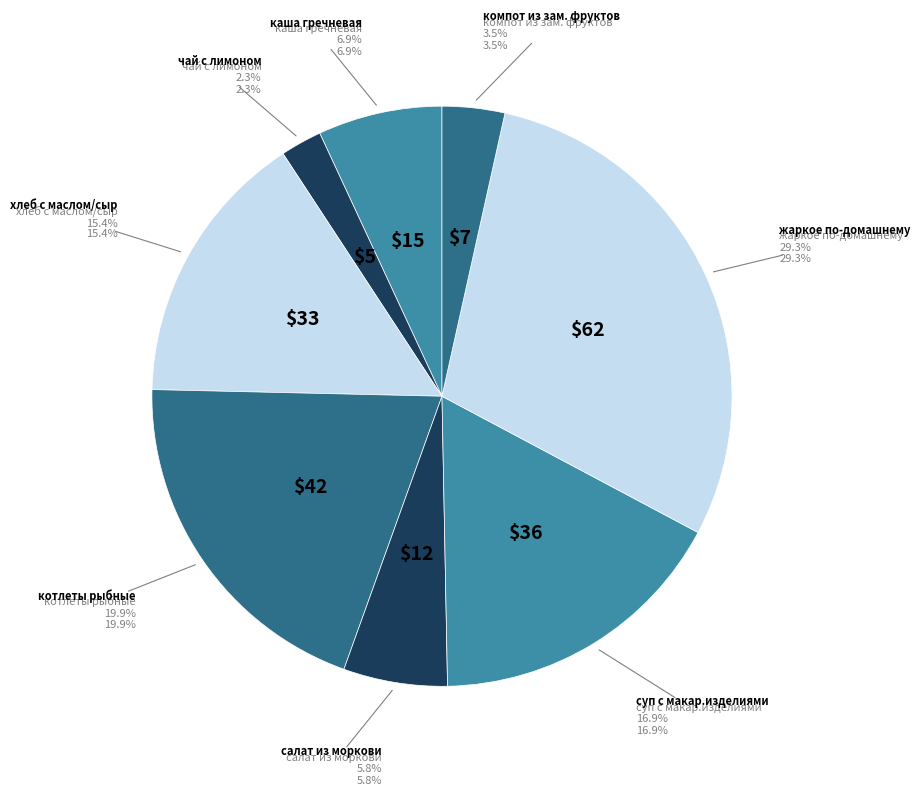

To the nearest percent, what percentage of the pie is жаркое по-домашнему?

29%